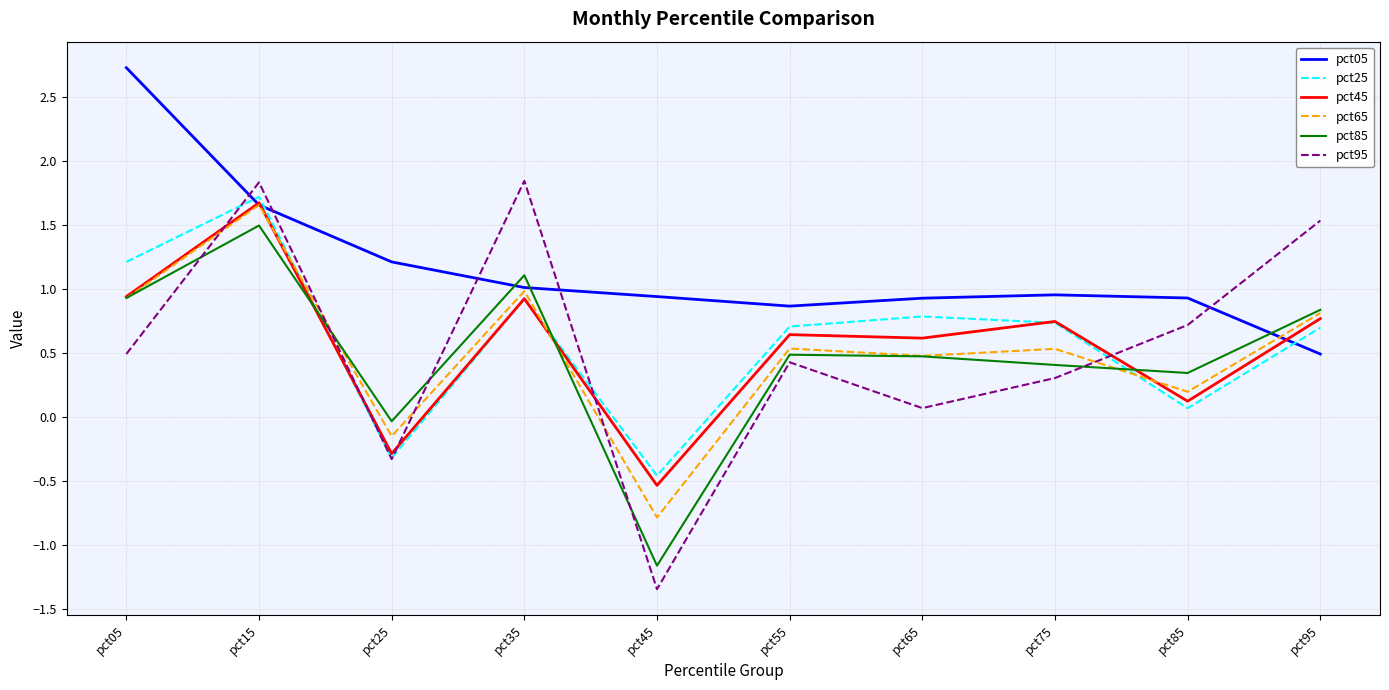

Is it true that pct25 equals 2.1 at pct05?

False